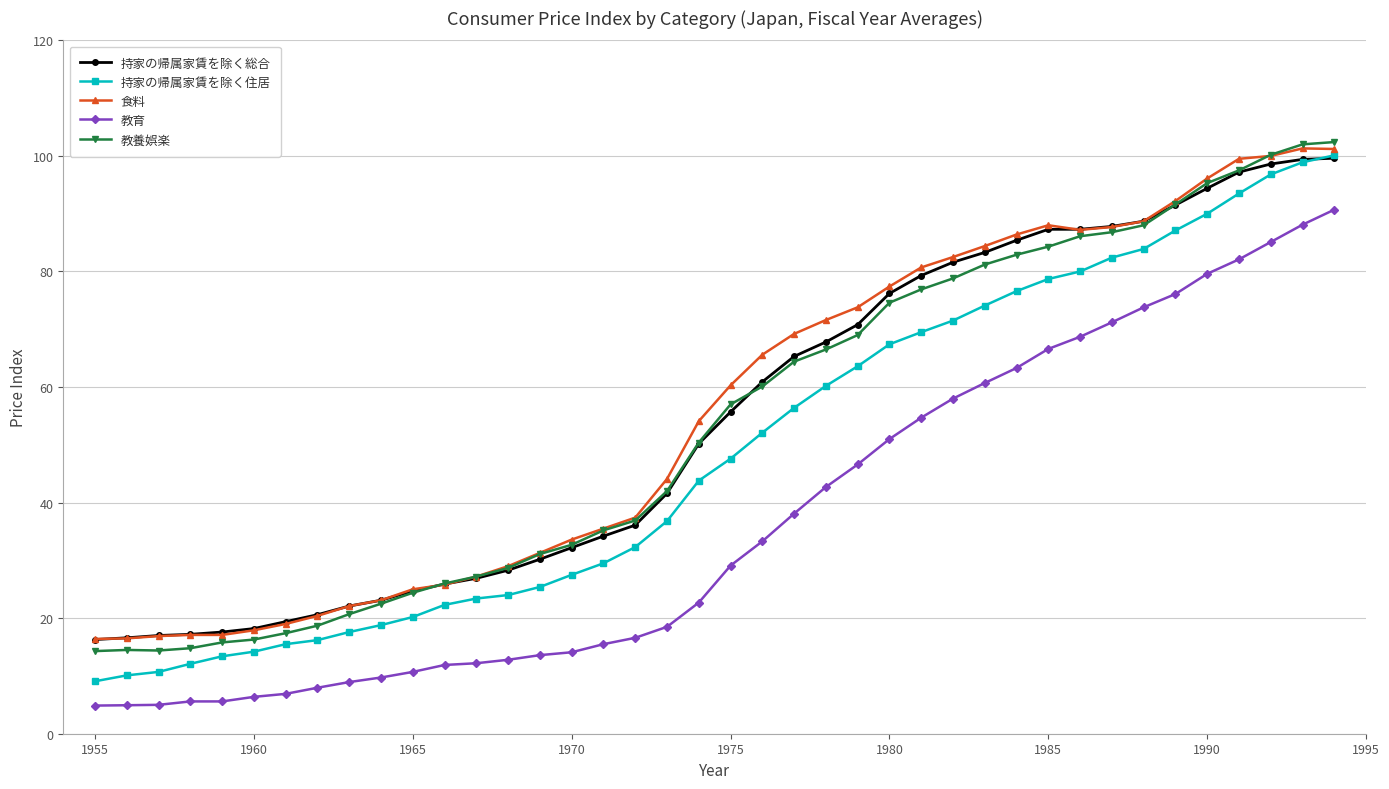

What is the minimum value for 教育?

4.9